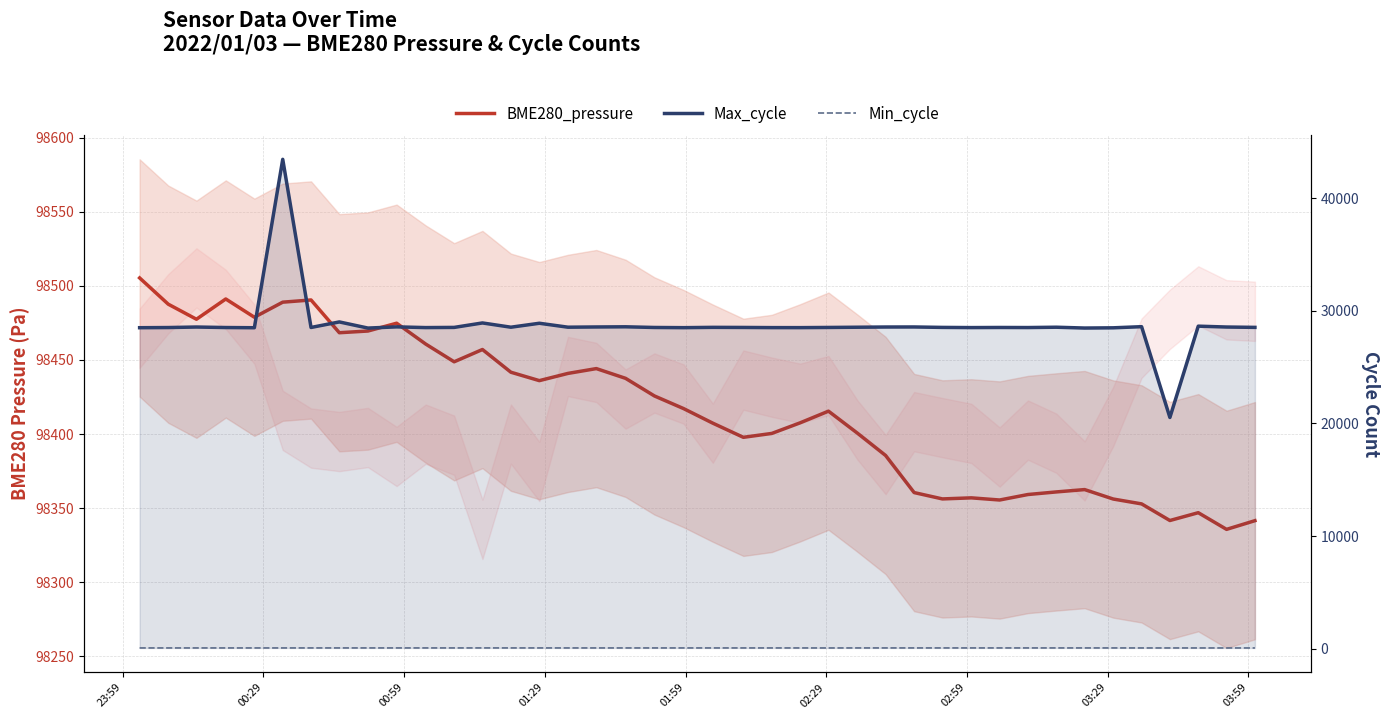

True or false: BME280_pressure has more than 2 interior local peaks.

True